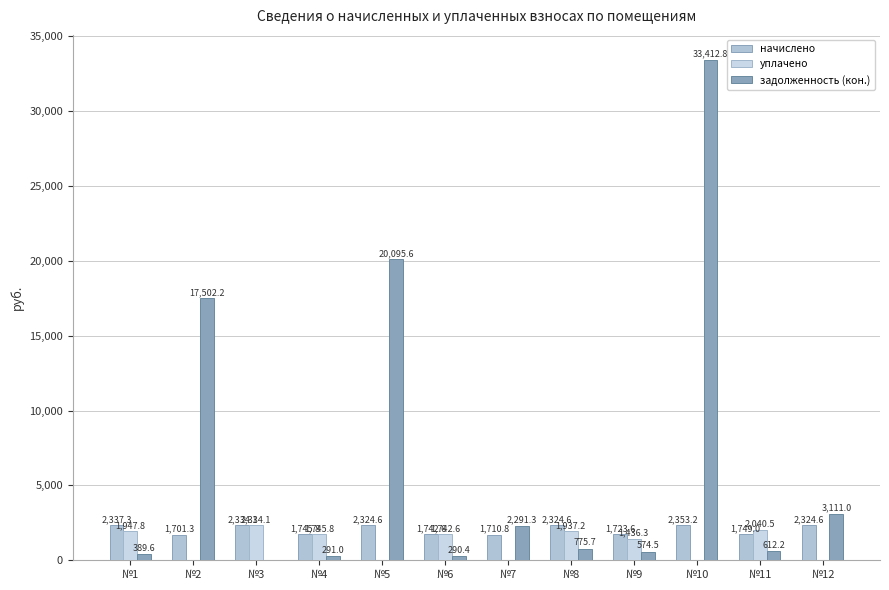

Are the bars horizontal?

No